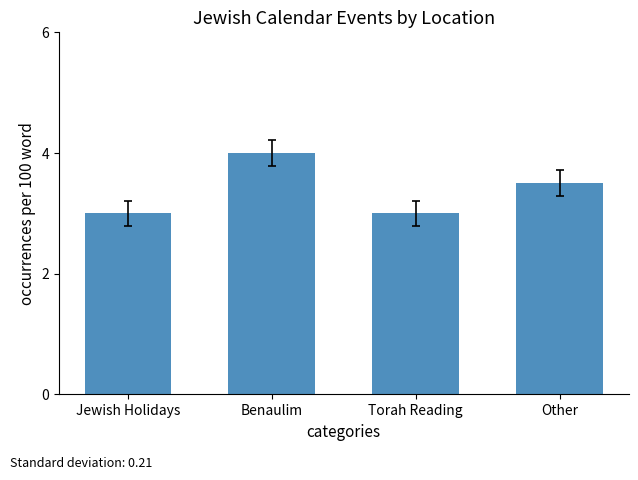

Count the number of data series in this chart.

1